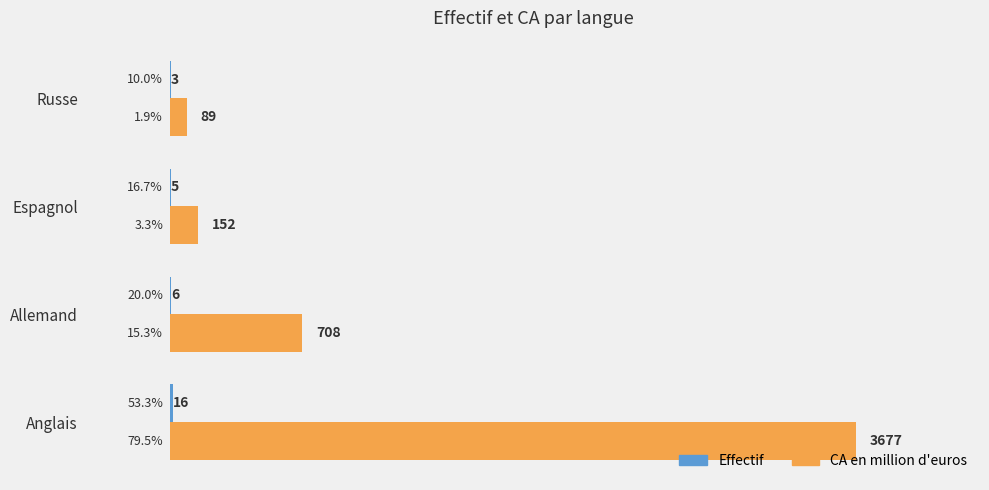

Which label corresponds to the largest value in the chart?

Anglais